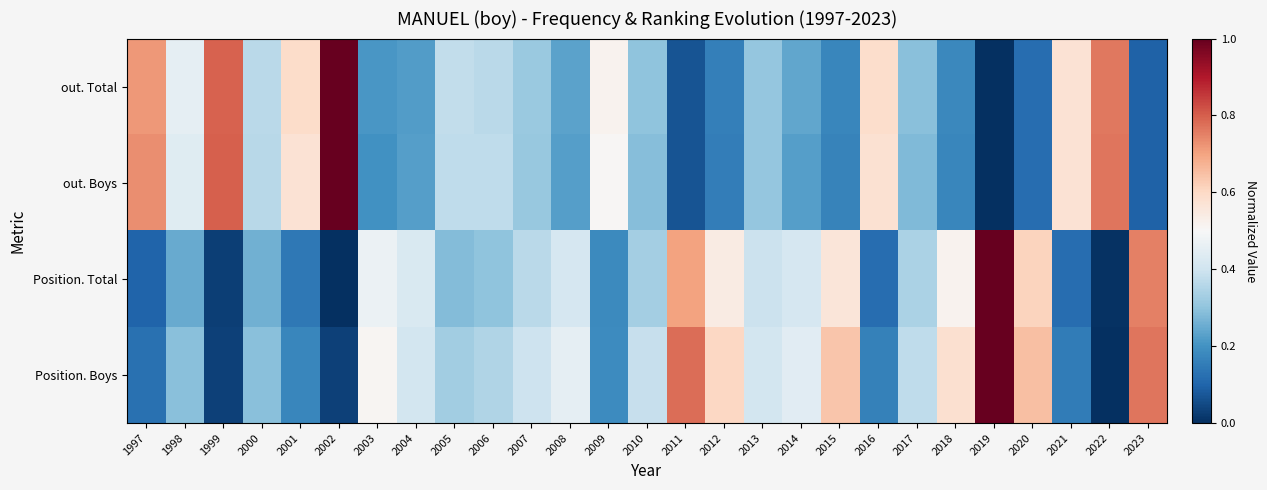

List the series in order of their peak value, highest first.

out. Total, out. Boys, Position. Total, Position. Boys